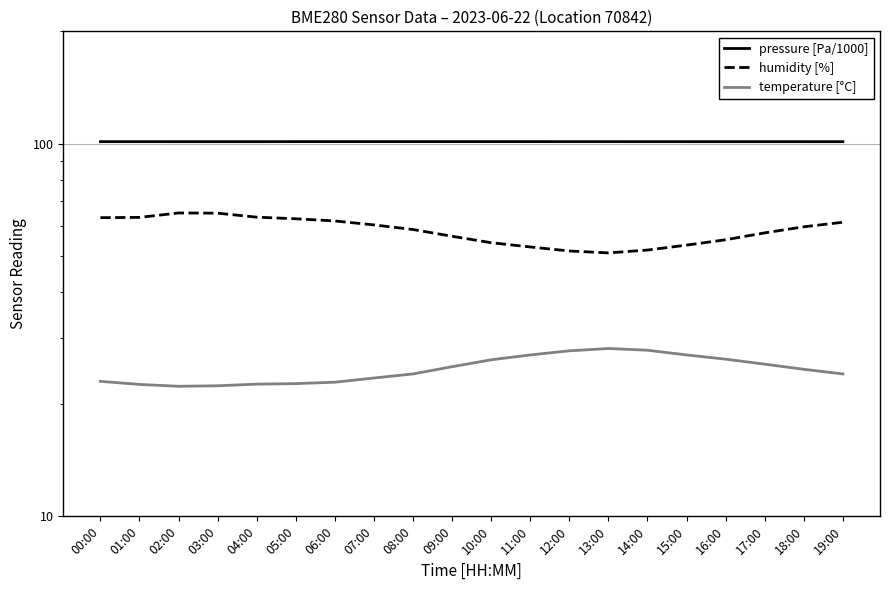

Where is pressure [Pa/1000] nearest to the value 101?

19:00